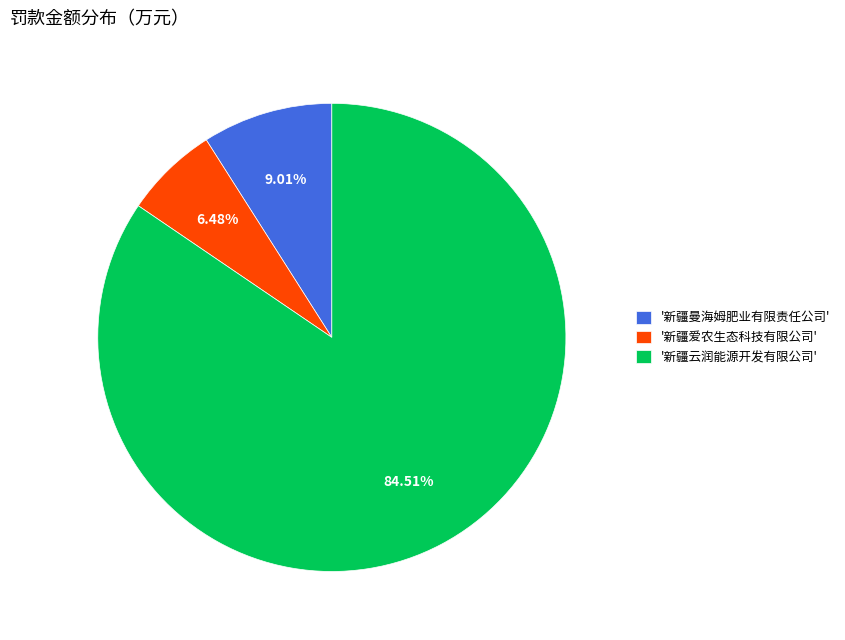

Is the sum of '新疆曼海姆肥业有限责任公司' and '新疆云润能源开发有限公司' greater than half?

Yes